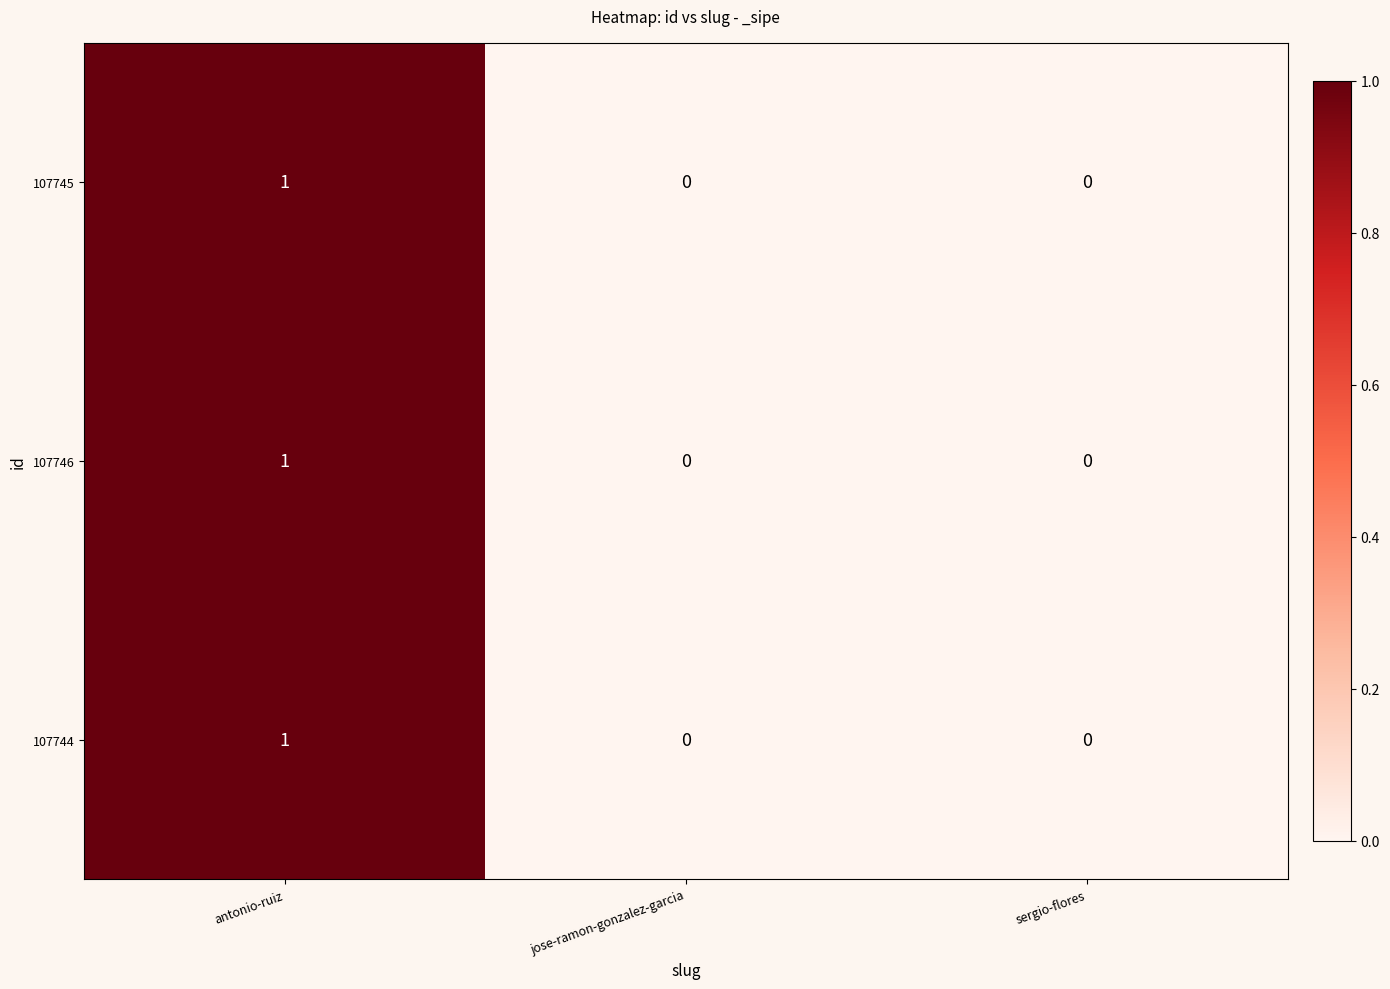

At which label does 107746 reach its peak?

antonio-ruiz